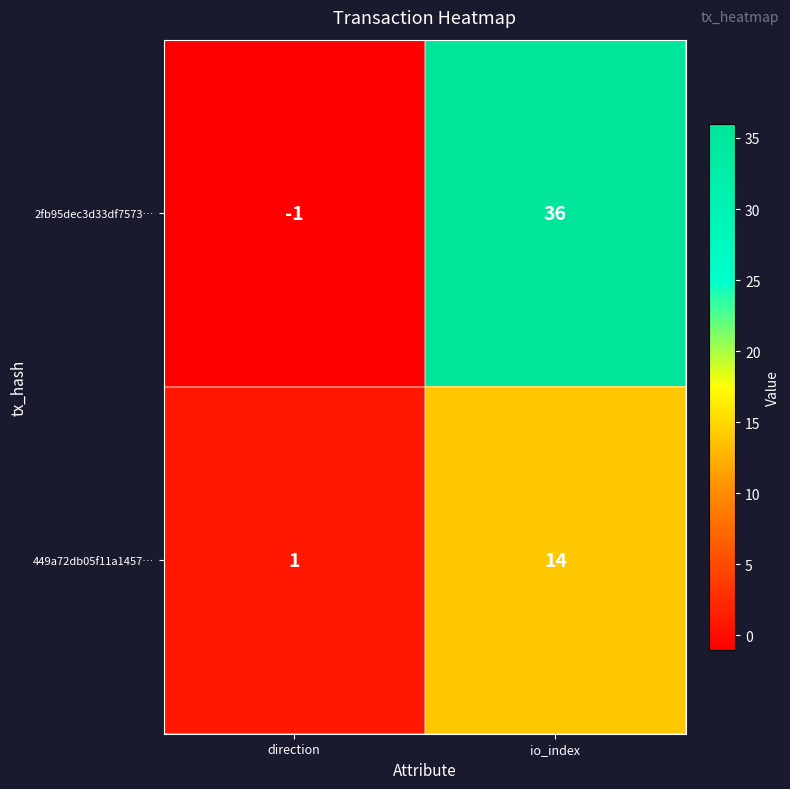

What is the highest value of the 449a72db05f11a1457… series?

14